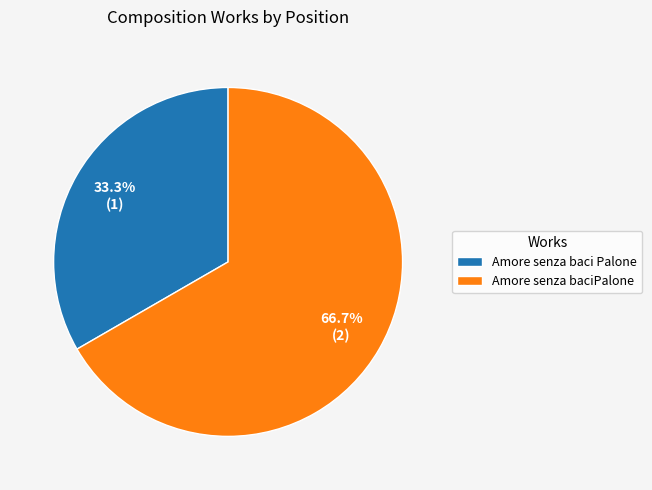

How many slices are in this pie chart?

2